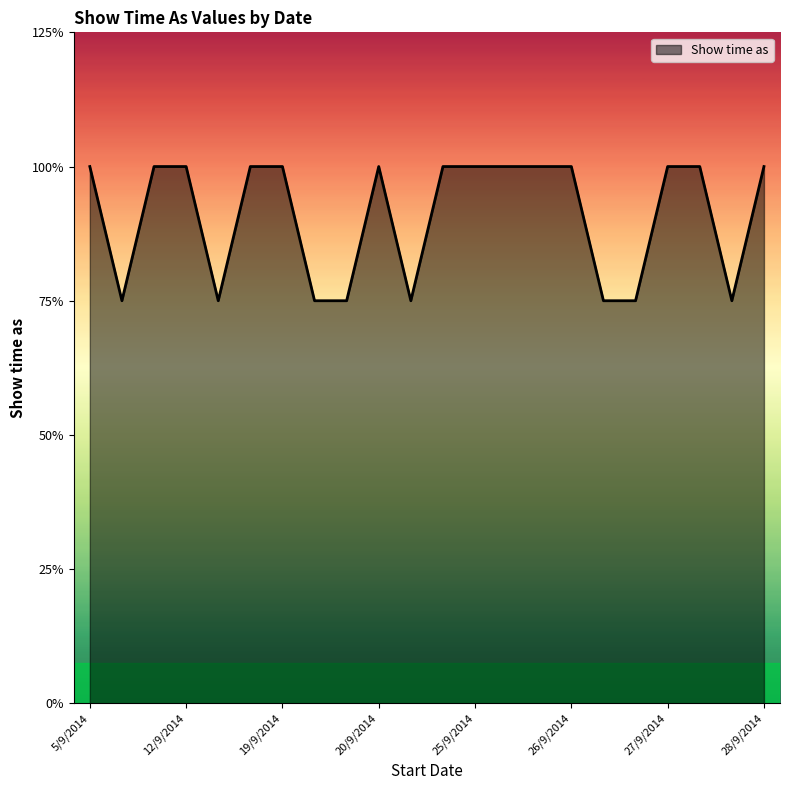

What is the label of the 2nd point from the right?

28/9/2014